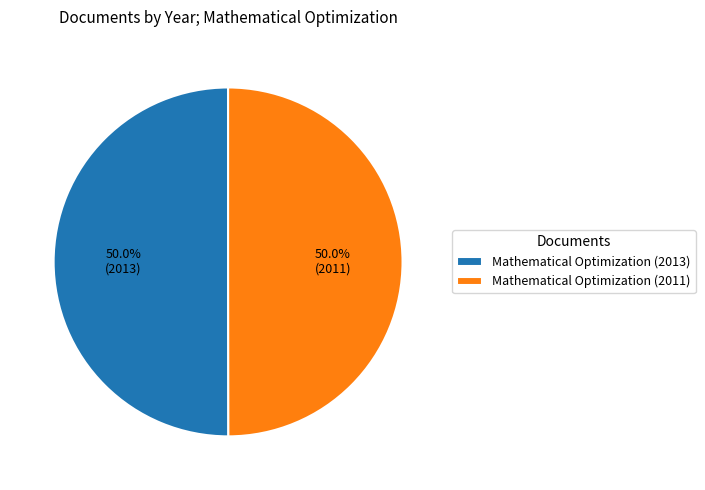

Is it true that Mathematical Optimization (2013) is 56% of the pie?

False